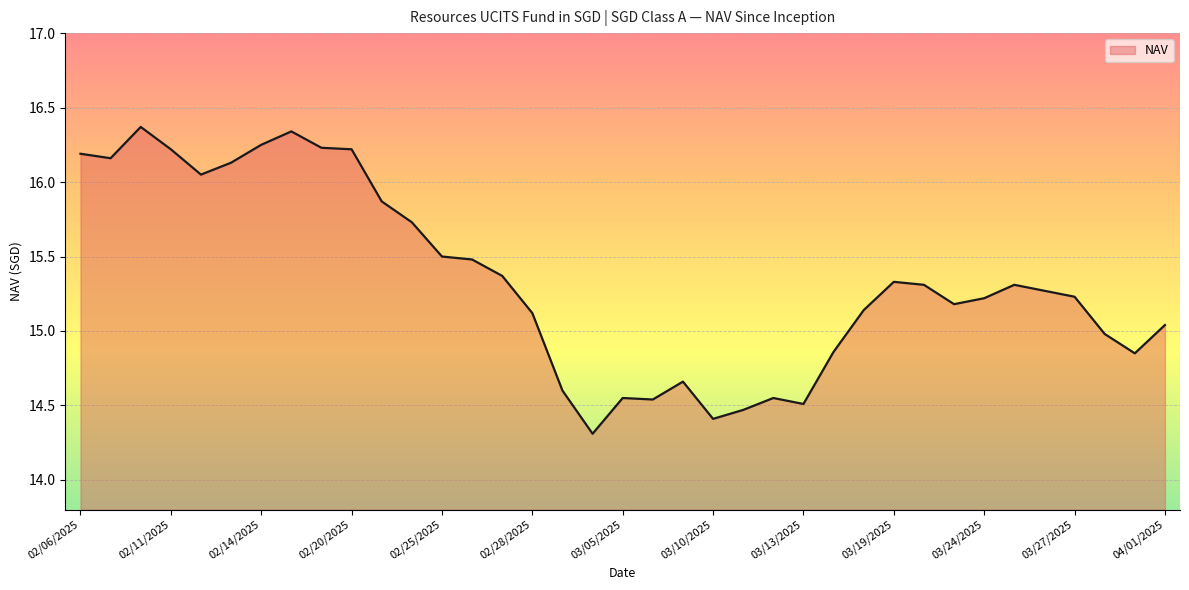

What is the difference between the maximum and minimum values?

2.1